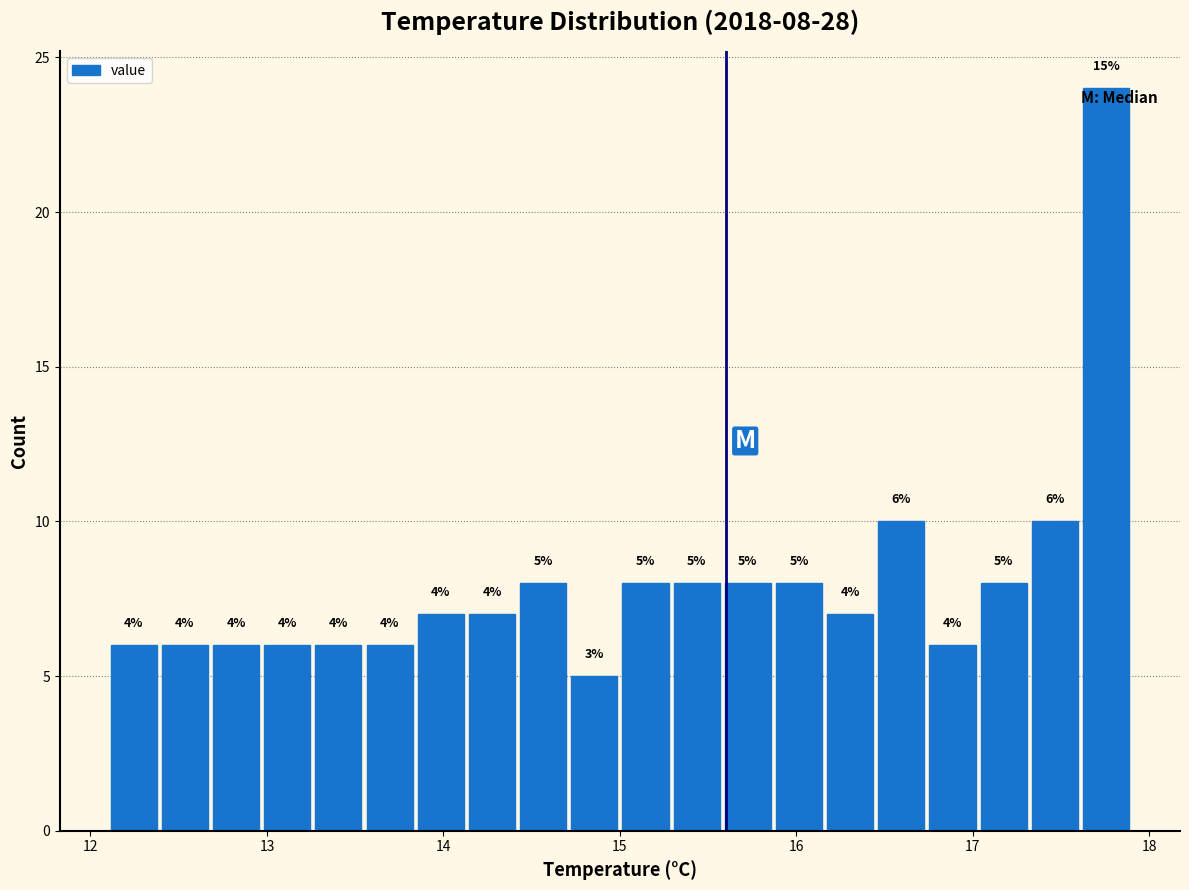

Around what value on the x-axis is the tallest bar? Give the approximate position of its centre, as read against the axis.

17.8